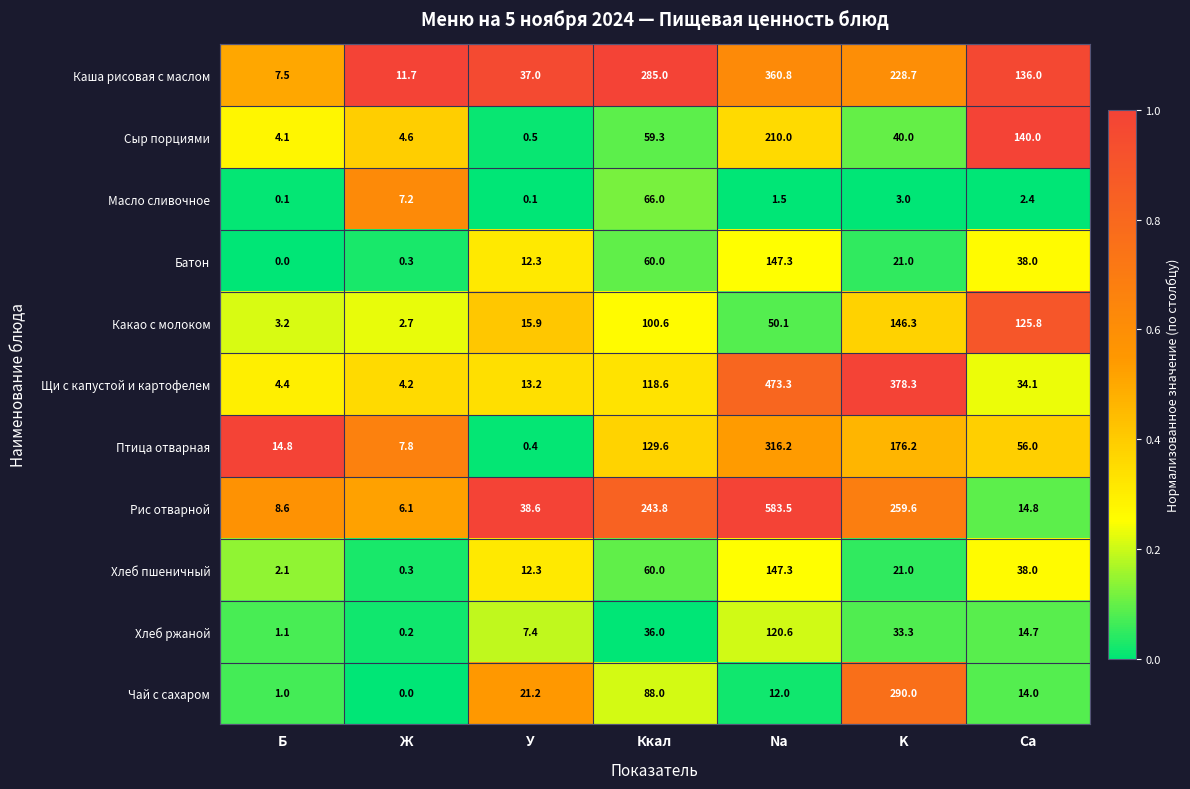

Which series changed the most between Б and Na?

Рис отварной